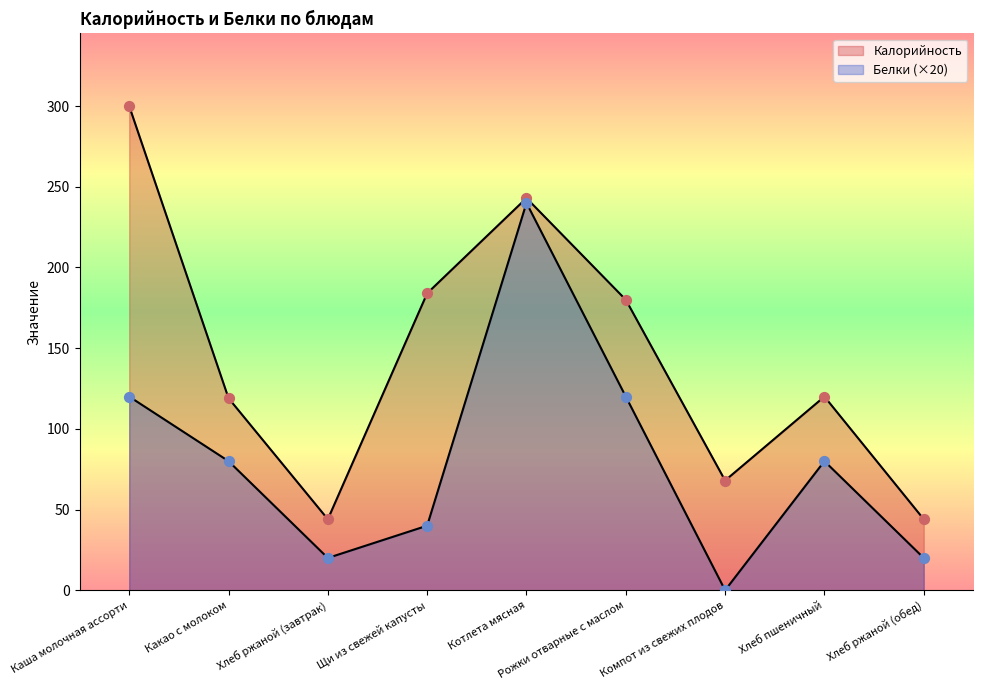

Is the value of Белки at Котлета мясная greater than the value of Калорийность at Какао с молоком?

Yes